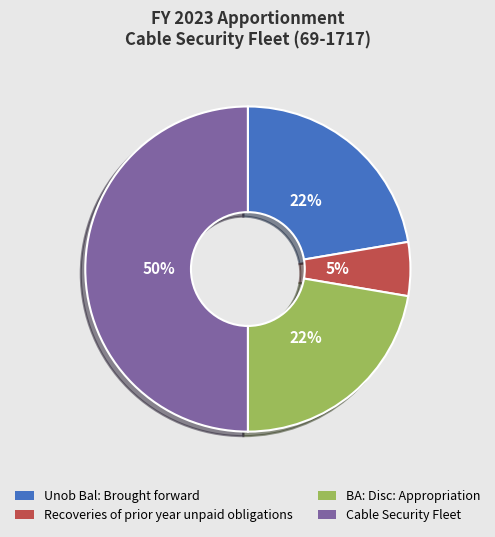

Count the number of slices in the pie.

4